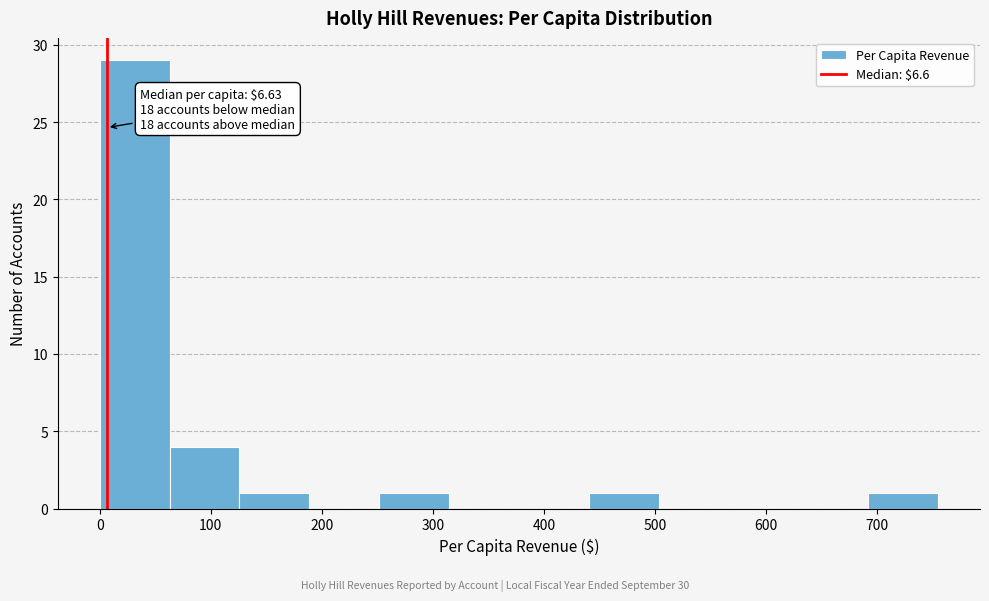

Over which range of the x-axis is the bar tallest?

0 to 60